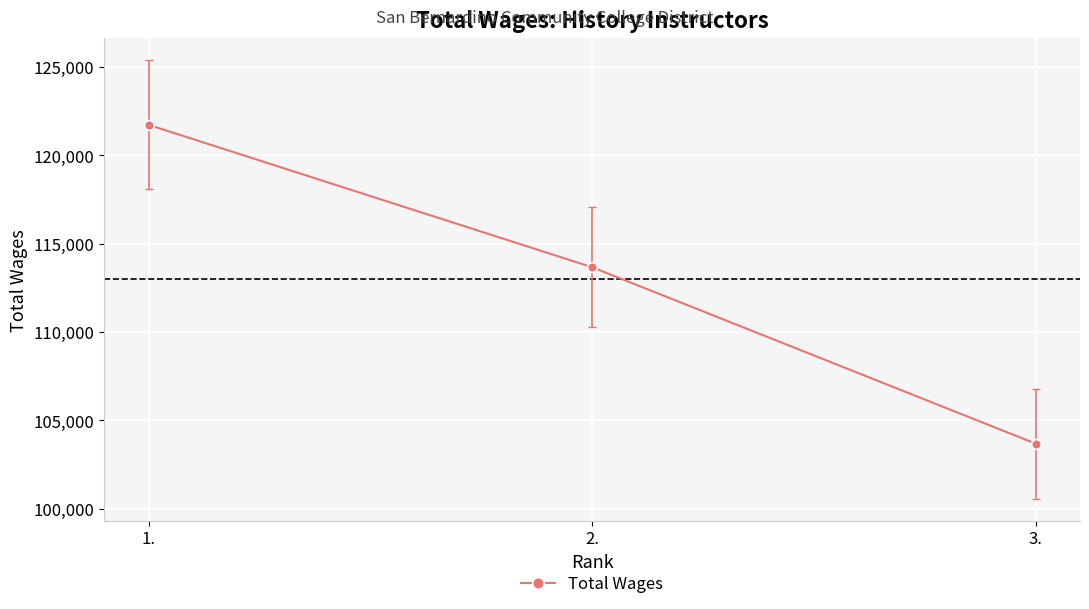

What is the minimum value shown in the chart?

103688